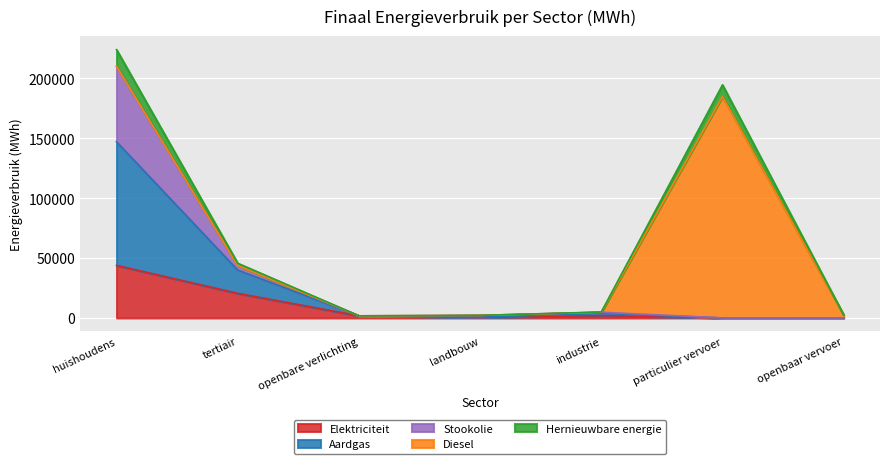

How many data points does each series have?

7